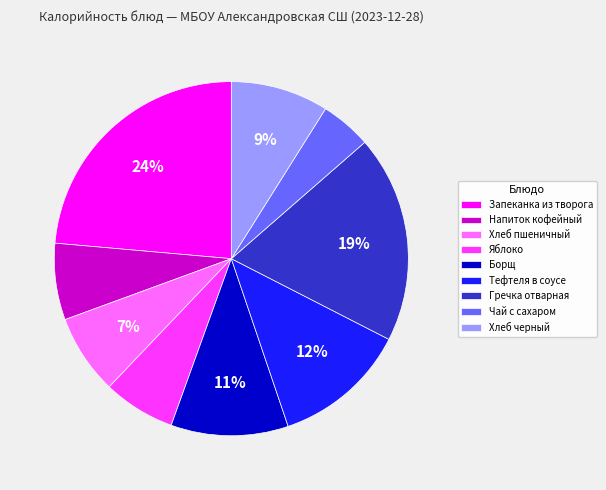

Approximately how many times larger is the value at Тефтеля в соусе compared to Гречка отварная?

0.6